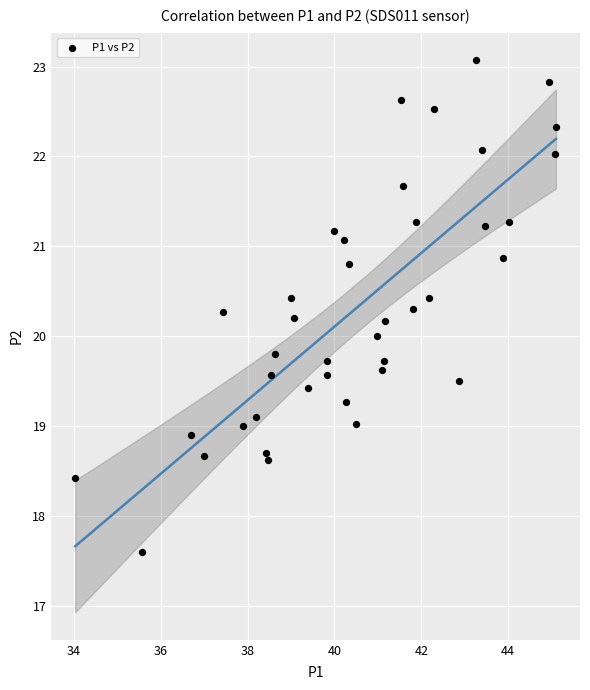

What is the range of Y values (max minus min)?

5.5